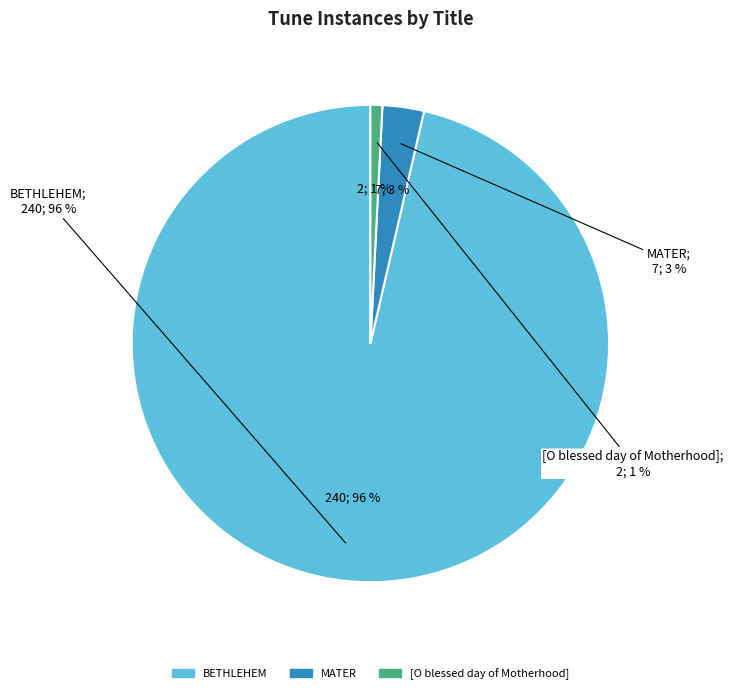

Rank the categories by value from highest to lowest.

BETHLEHEM, MATER, [O blessed day of Motherhood]